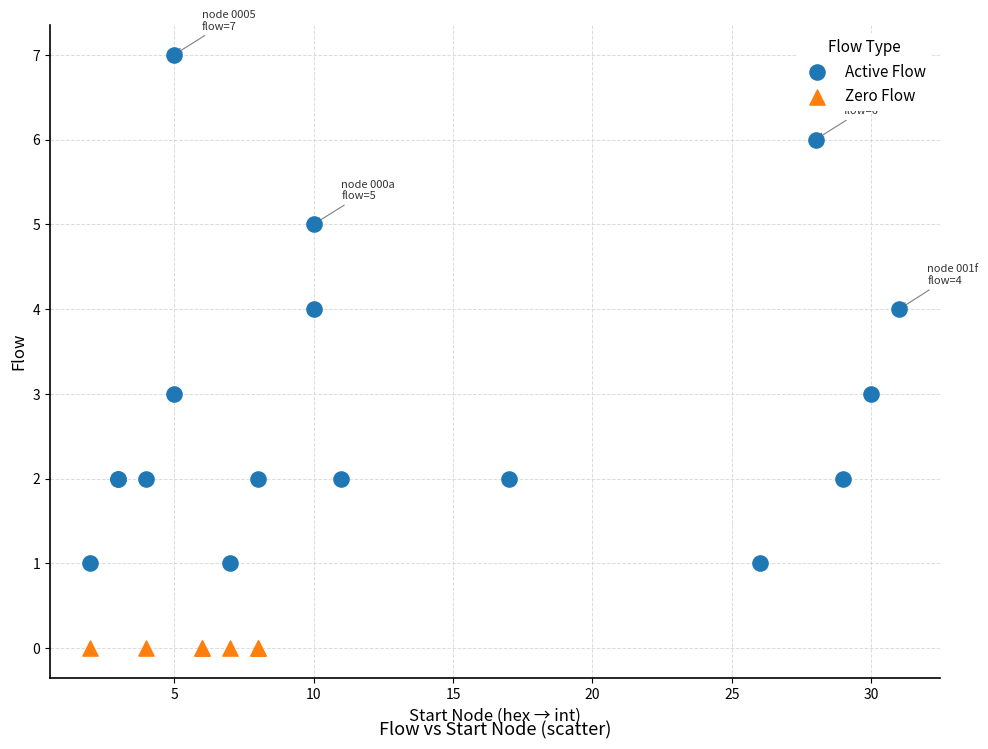

Which series reaches the minimum Y coordinate?

Zero Flow